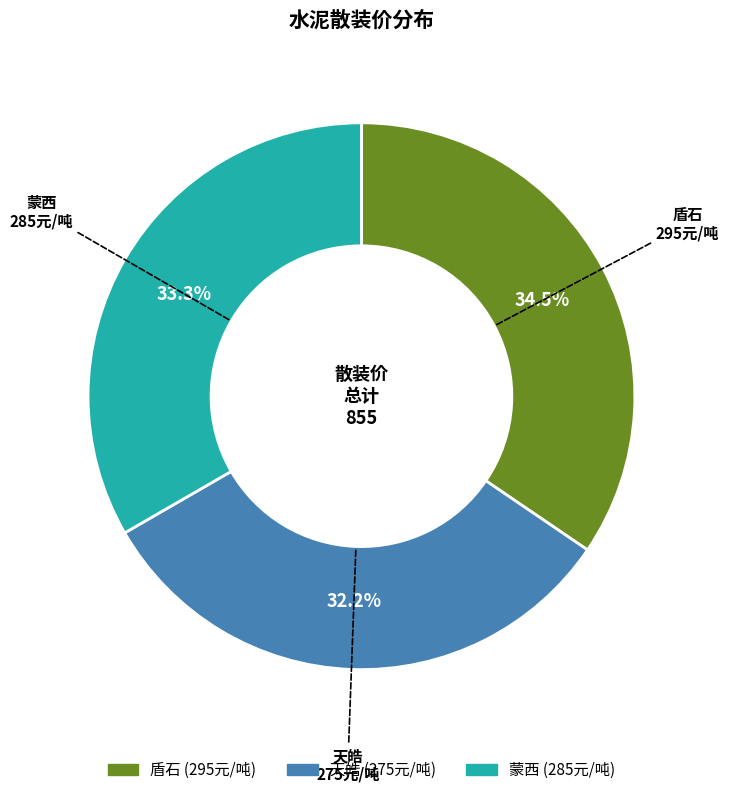

How many segments does this pie chart have?

3